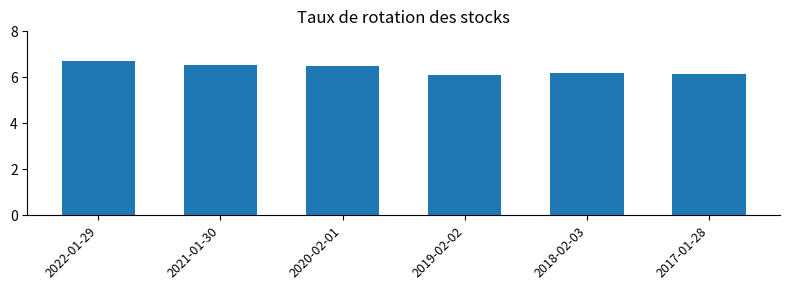

What is the label of the 6th bar from the left?

2017-01-28